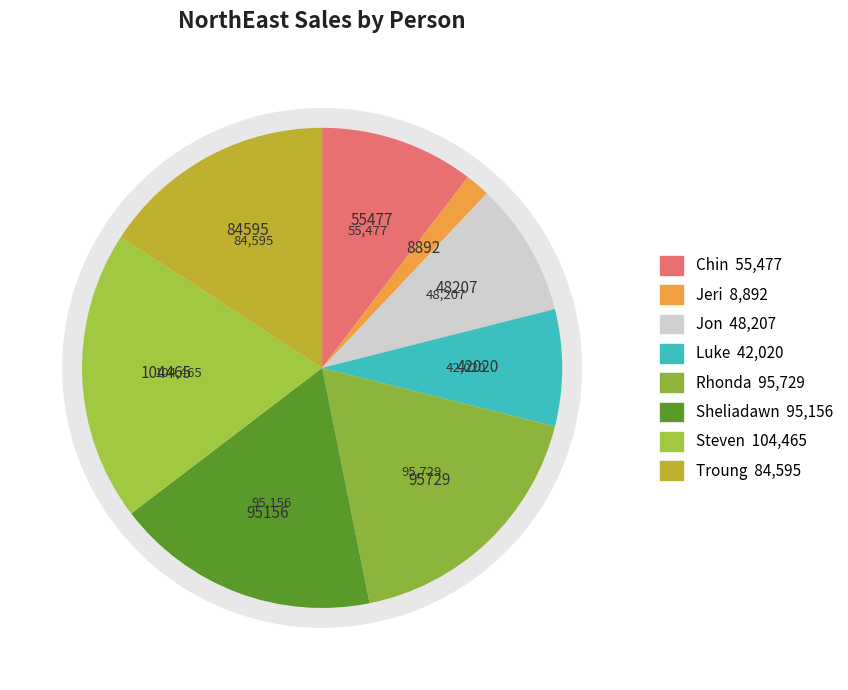

Between Steven and Chin, which is larger?

Steven